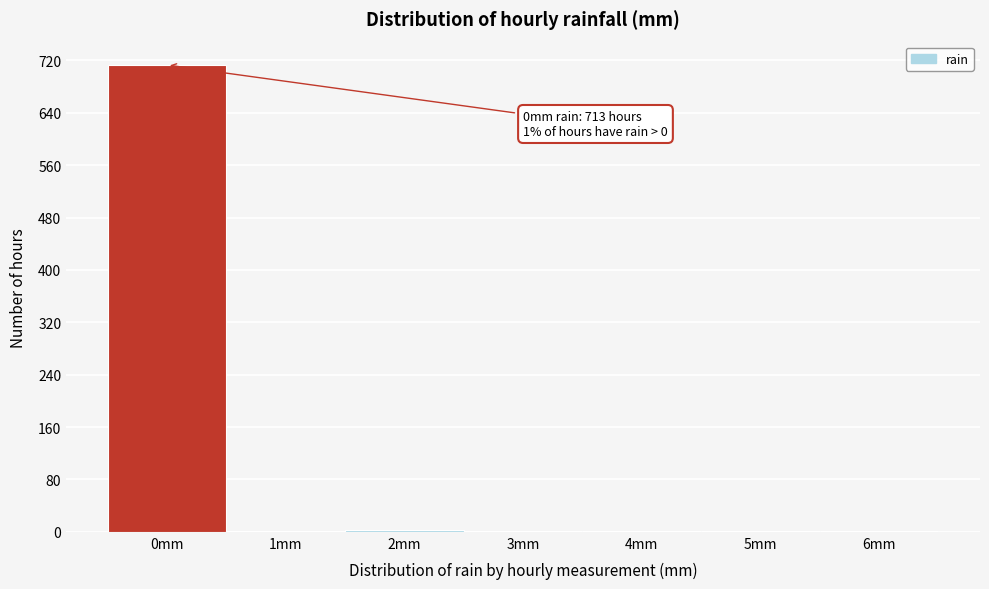

What is the sum of all values?

720